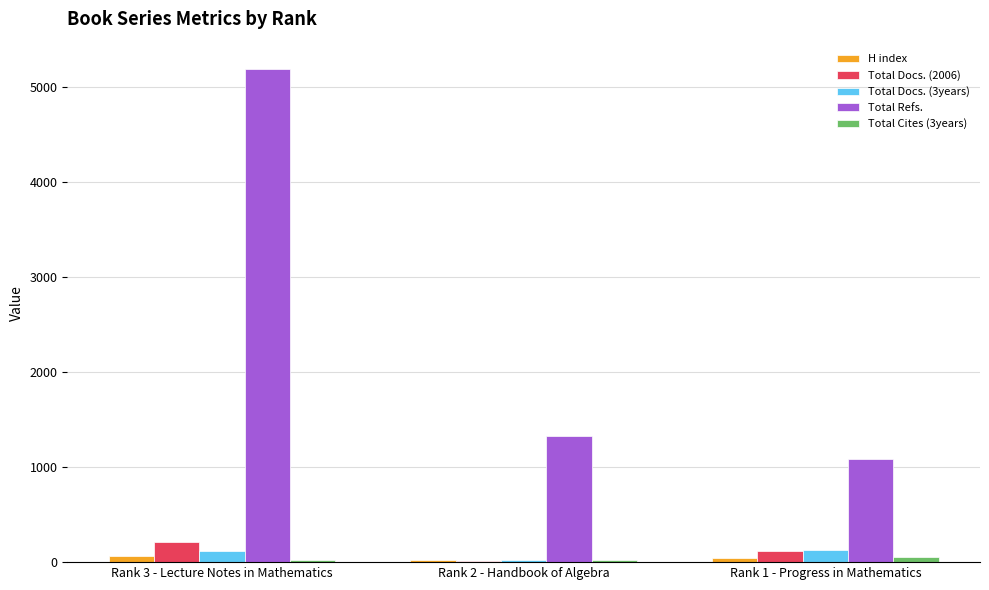

What is the approximate value of Total Cites (3years) at Rank 2 - Handbook of Algebra?

20